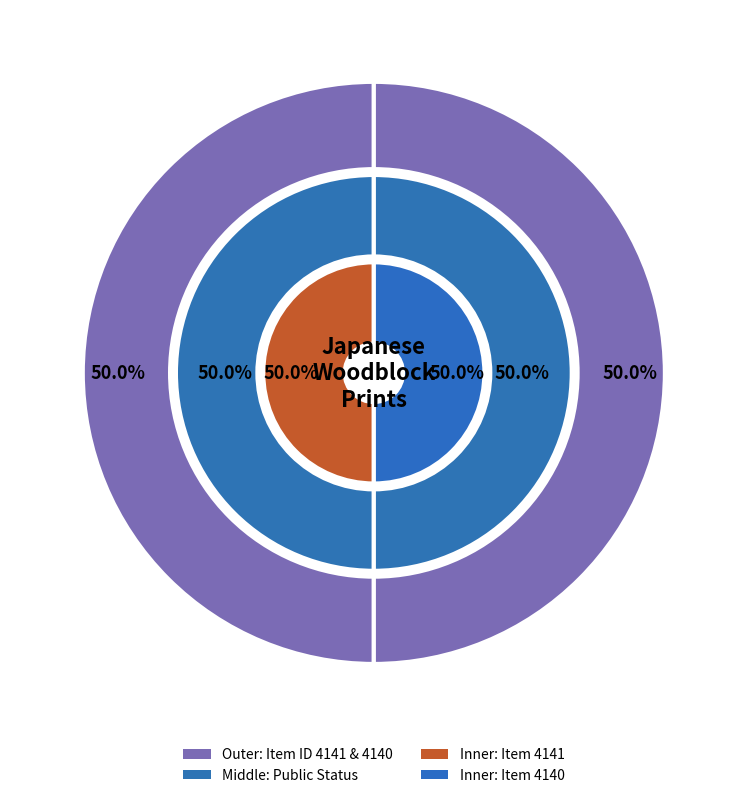

Does 4140 account for over 50% of the chart?

No